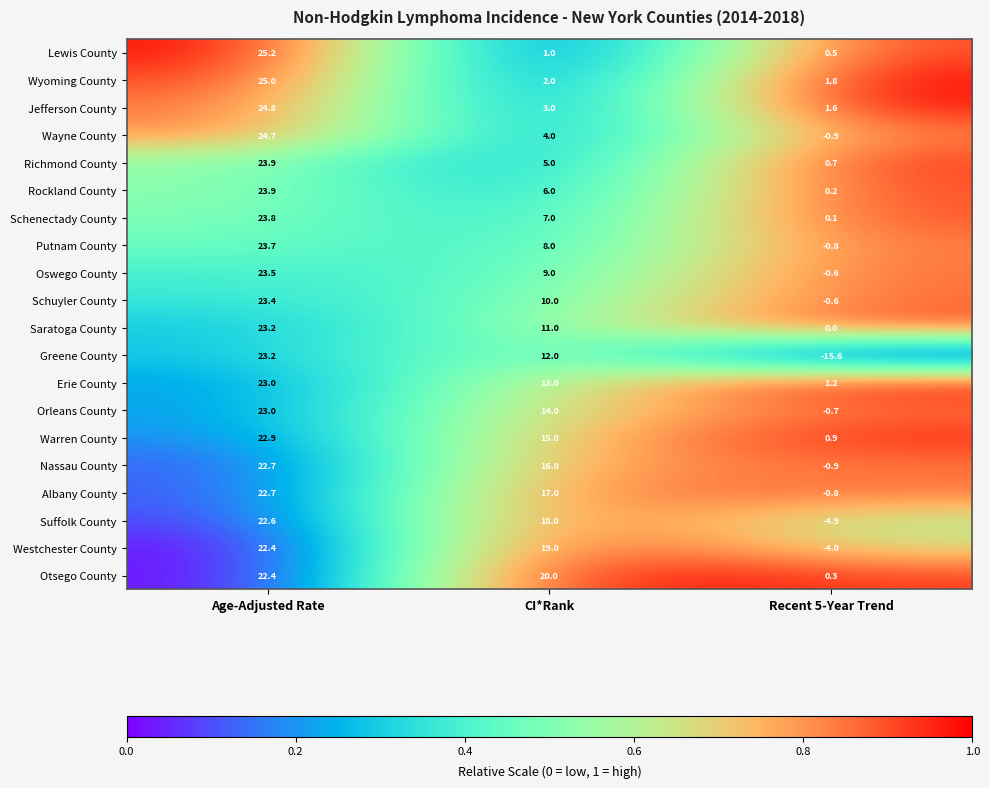

What is the total value across all series at Recent 5-Year Trend?

-22.5